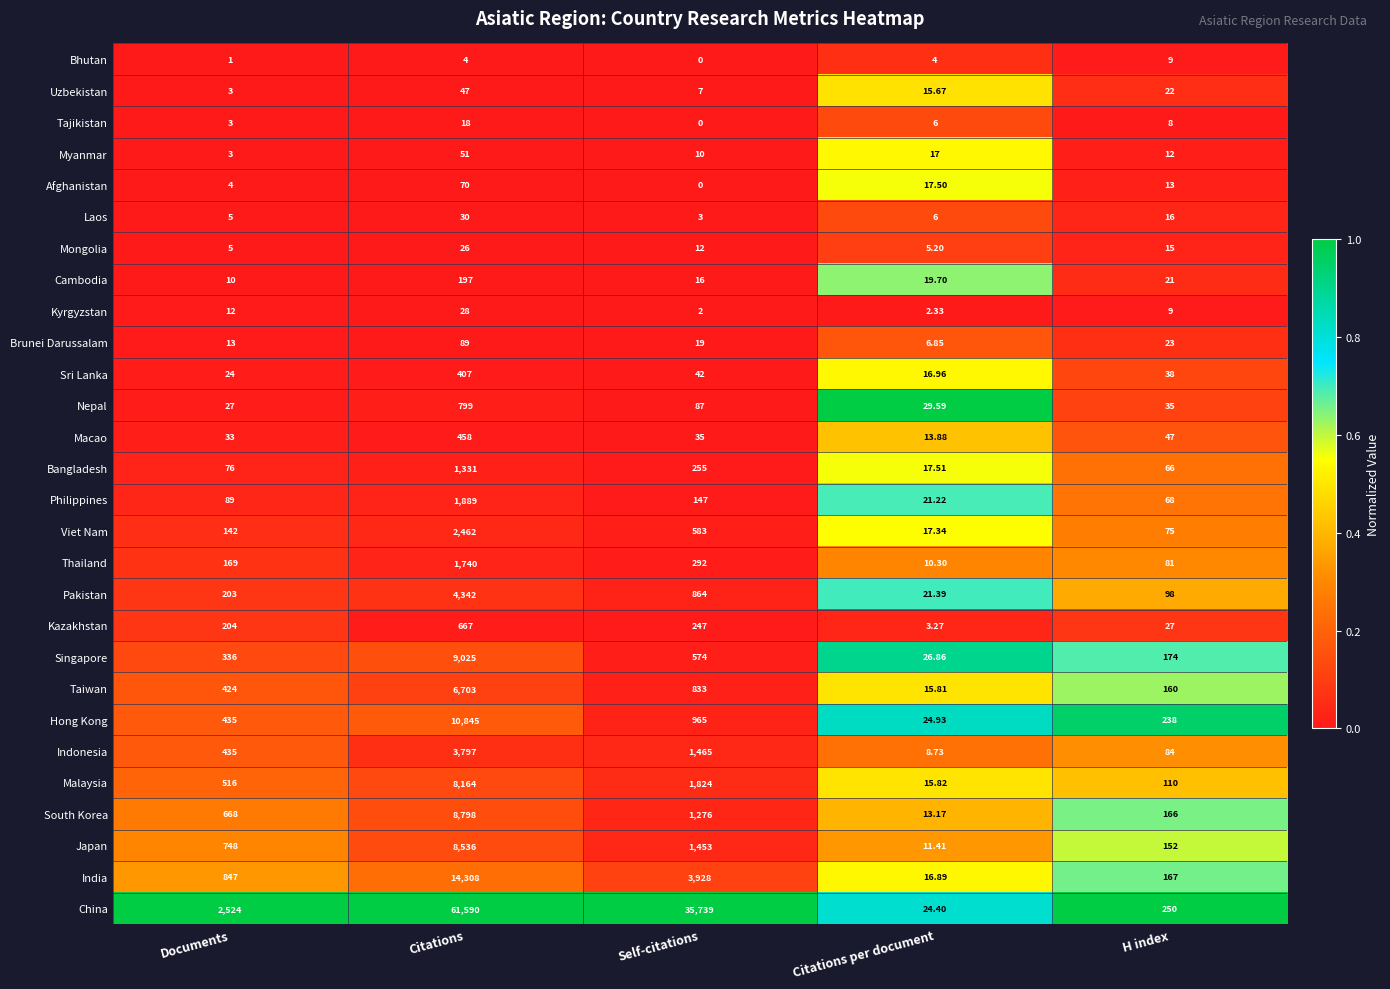

Which series has the widest spread of values?

China